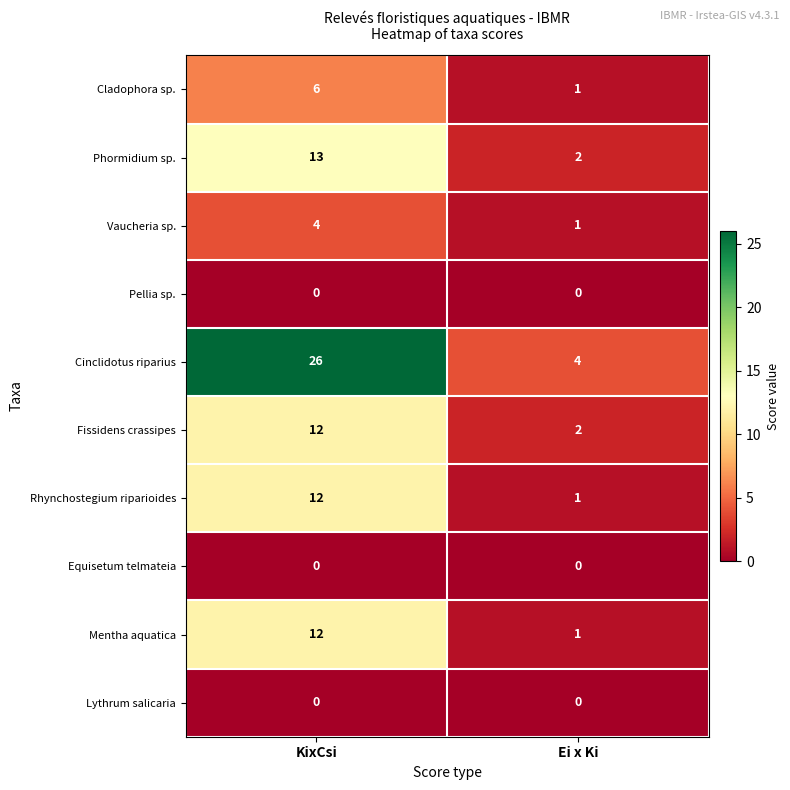

Reading left to right, list all the values displayed in this chart.

Cladophora sp.: KixCsi=6	Ei x Ki=1
Phormidium sp.: KixCsi=13	Ei x Ki=2
Vaucheria sp.: KixCsi=4	Ei x Ki=1
Pellia sp.: KixCsi=0	Ei x Ki=0
Cinclidotus riparius: KixCsi=26	Ei x Ki=4
Fissidens crassipes: KixCsi=12	Ei x Ki=2
Rhynchostegium riparioides: KixCsi=12	Ei x Ki=1
Equisetum telmateia: KixCsi=0	Ei x Ki=0
Mentha aquatica: KixCsi=12	Ei x Ki=1
Lythrum salicaria: KixCsi=0	Ei x Ki=0